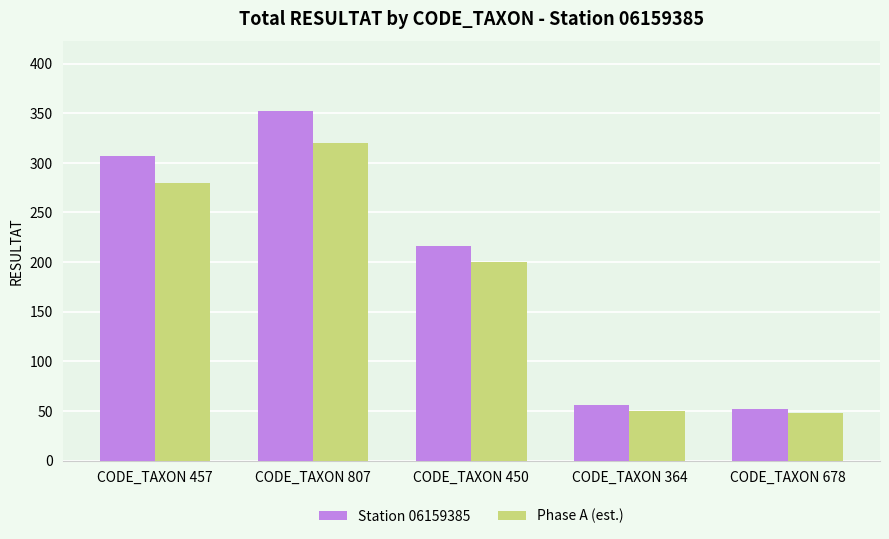

Reading left to right, list all the values displayed in this chart.

Station 06159385: CODE_TAXON 457=307	CODE_TAXON 807=352	CODE_TAXON 450=216	CODE_TAXON 364=56	CODE_TAXON 678=52
Phase A (est.): CODE_TAXON 457=280	CODE_TAXON 807=320	CODE_TAXON 450=200	CODE_TAXON 364=50	CODE_TAXON 678=48